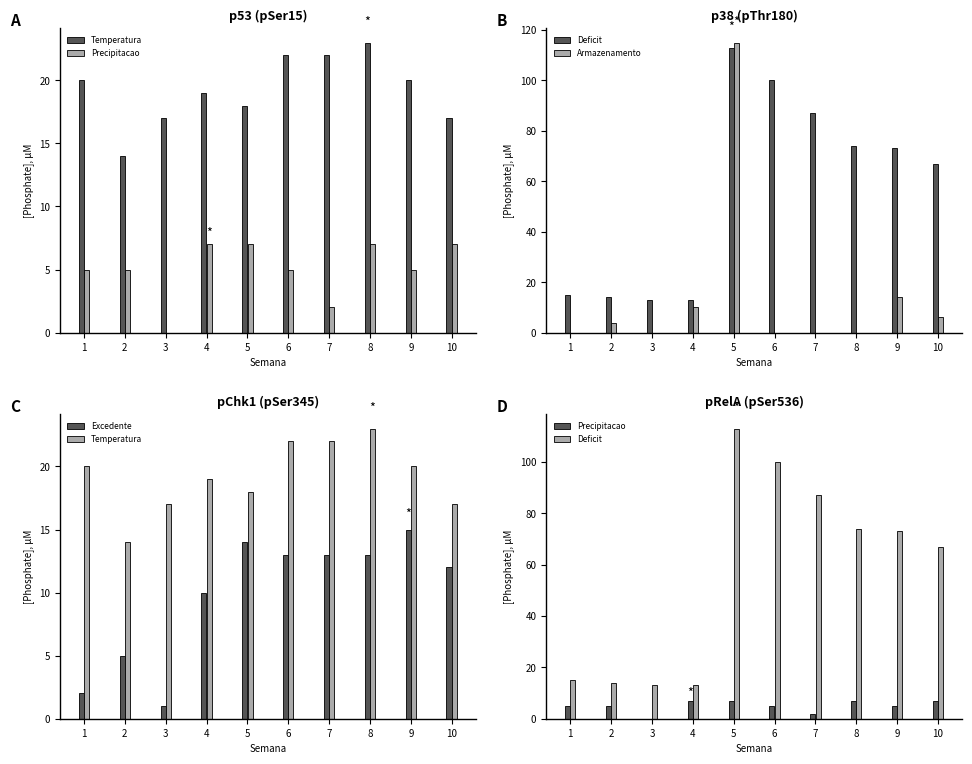

The Deficit series shows 74 at 8. True or false?

True